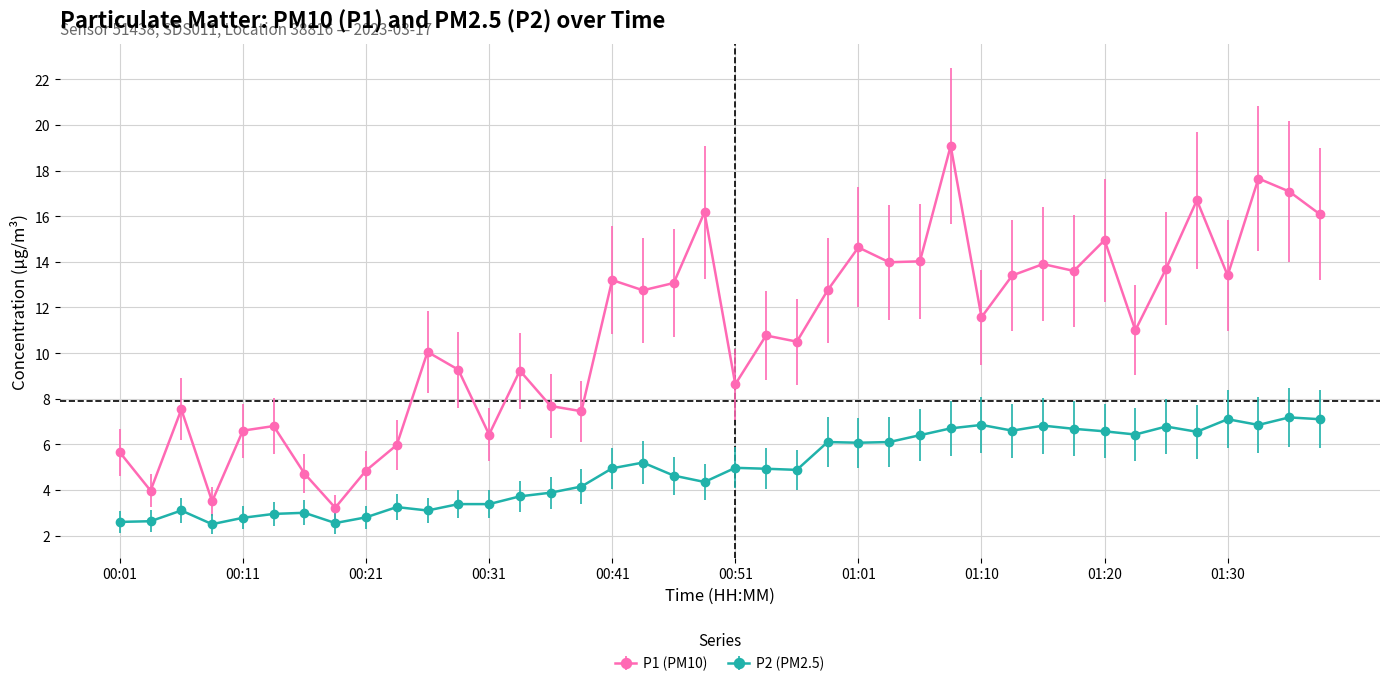

How many lines are shown in the chart?

2